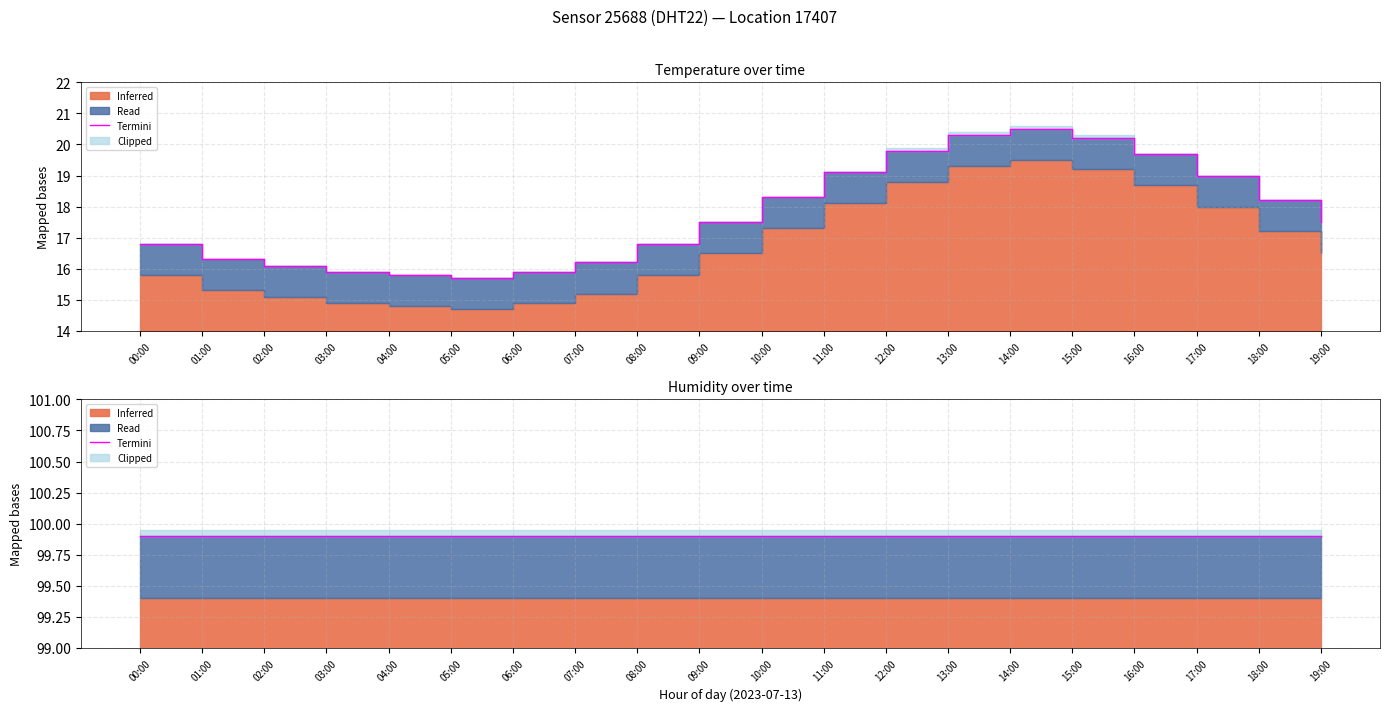

How many categories are shown in the chart?

20